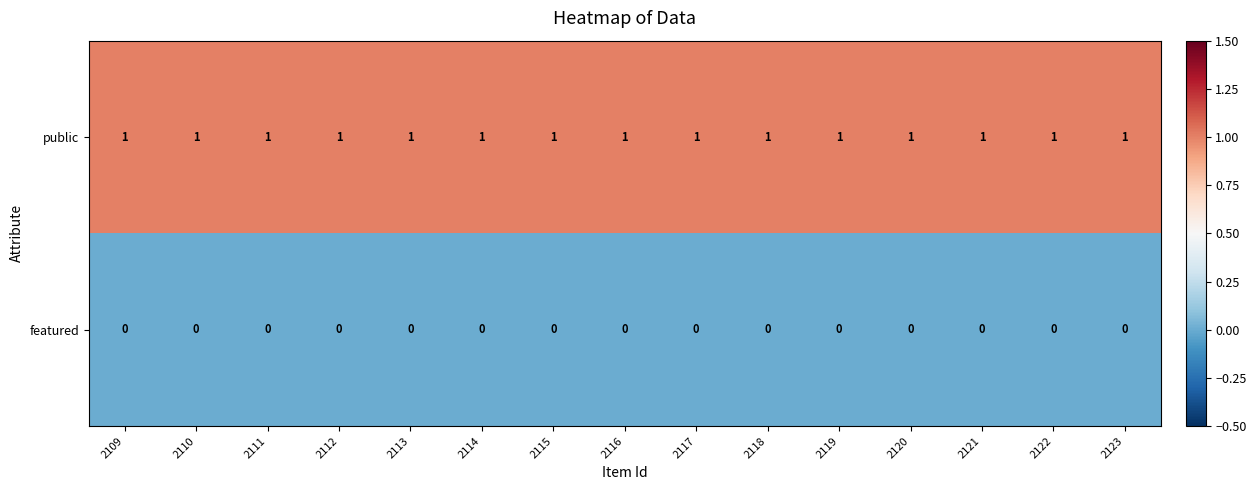

At 2121, list the series in order from smallest to largest.

featured, public